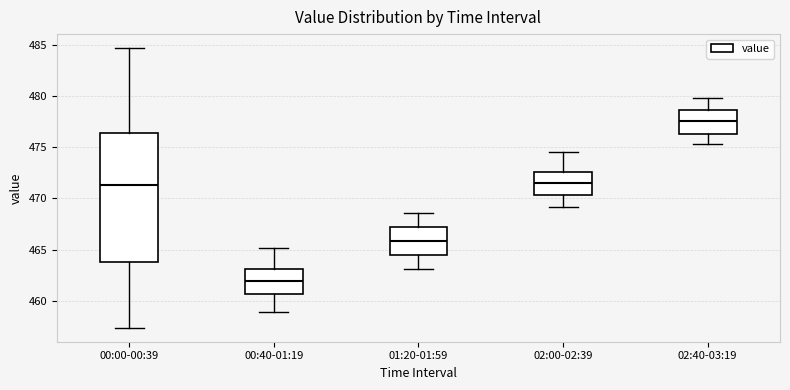

Reading left to right, read every box against the y-axis: the position of its median line, the range the box covers, and the ends of its whiskers. The values are not printed on the chart, so give them approximately, as read against the axis.

00:00-00:39: median 471.5, box 464.0 to 476.5, whiskers 457.5 to 484.5
00:40-01:19: median 462.0, box 460.5 to 463.0, whiskers 459.0 to 465.0
01:20-01:59: median 466.0, box 464.5 to 467.0, whiskers 463.0 to 468.5
02:00-02:39: median 471.5, box 470.5 to 472.5, whiskers 469.0 to 474.5
02:40-03:19: median 477.5, box 476.5 to 478.5, whiskers 475.5 to 480.0